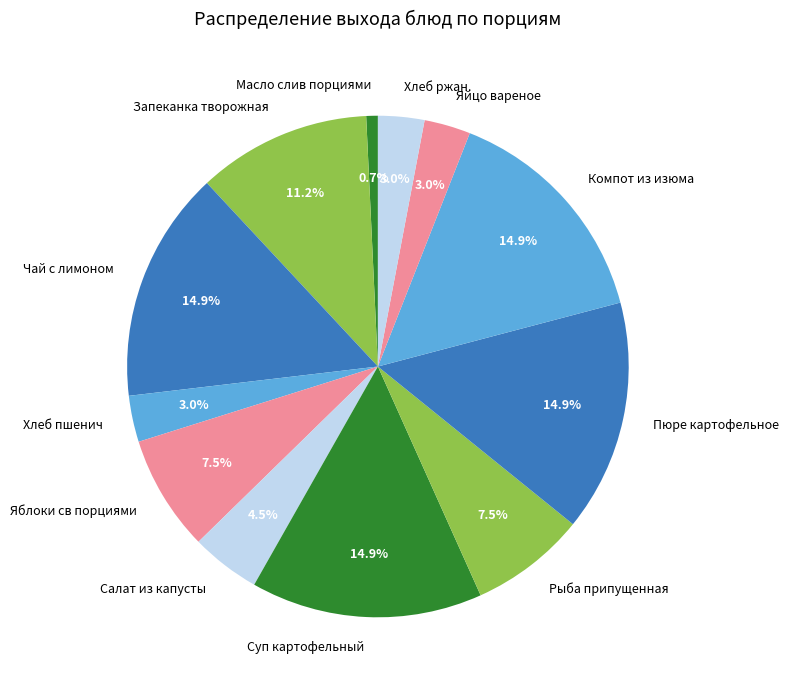

Which category has the smallest portion of the pie?

Масло слив порциями